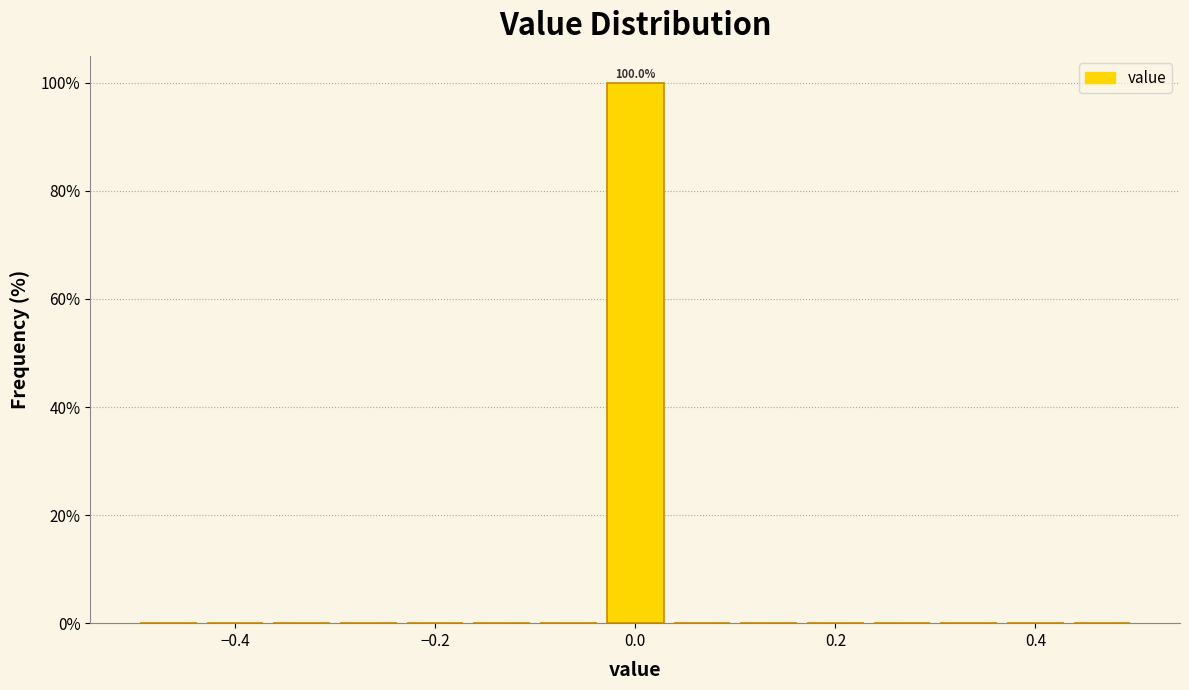

Around what value on the x-axis is the tallest bar? Give the approximate position of its centre, as read against the axis.

0.00